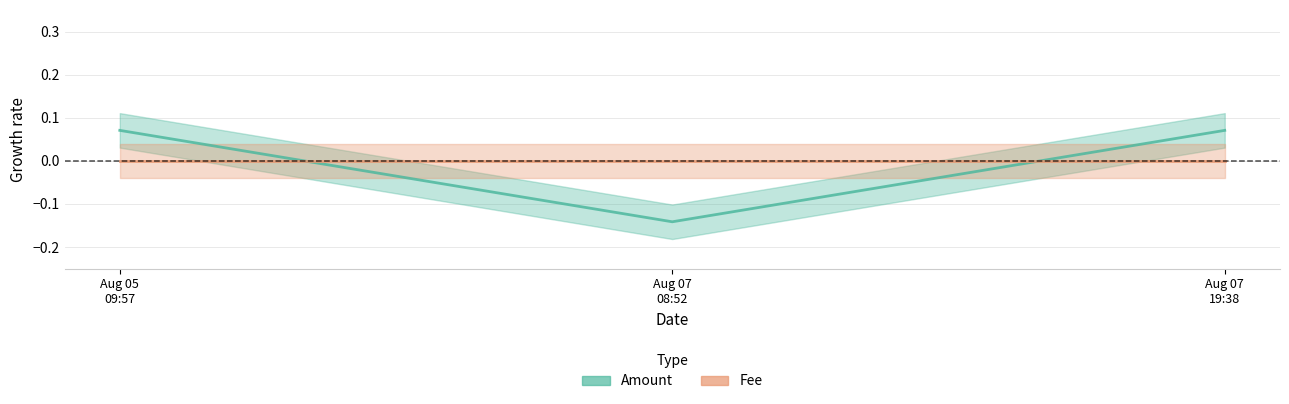

Which series has the largest total across all categories?

Amount